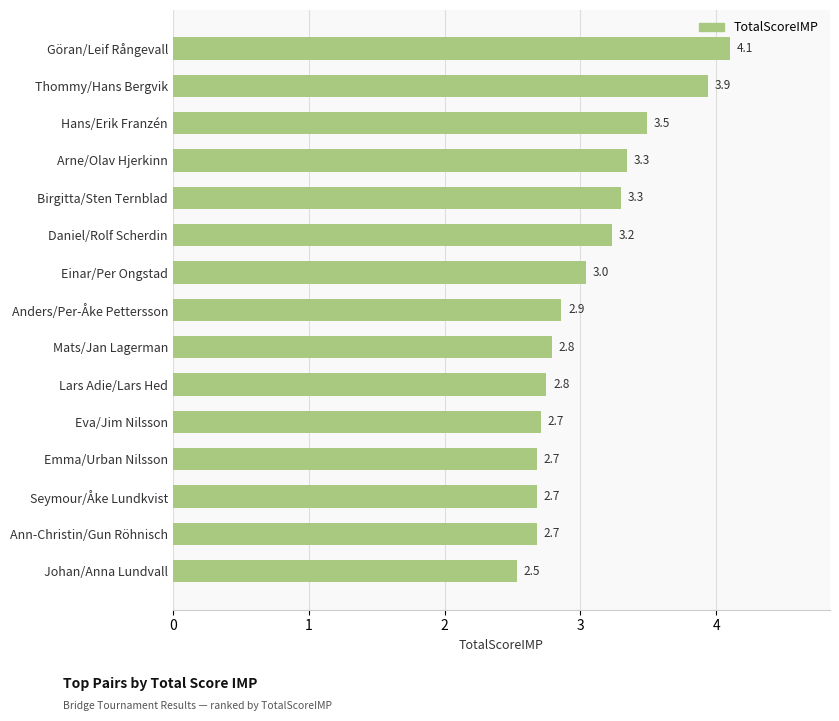

What is the change in value from Hans/Erik Franzén to Mats/Jan Lagerman?

-0.7